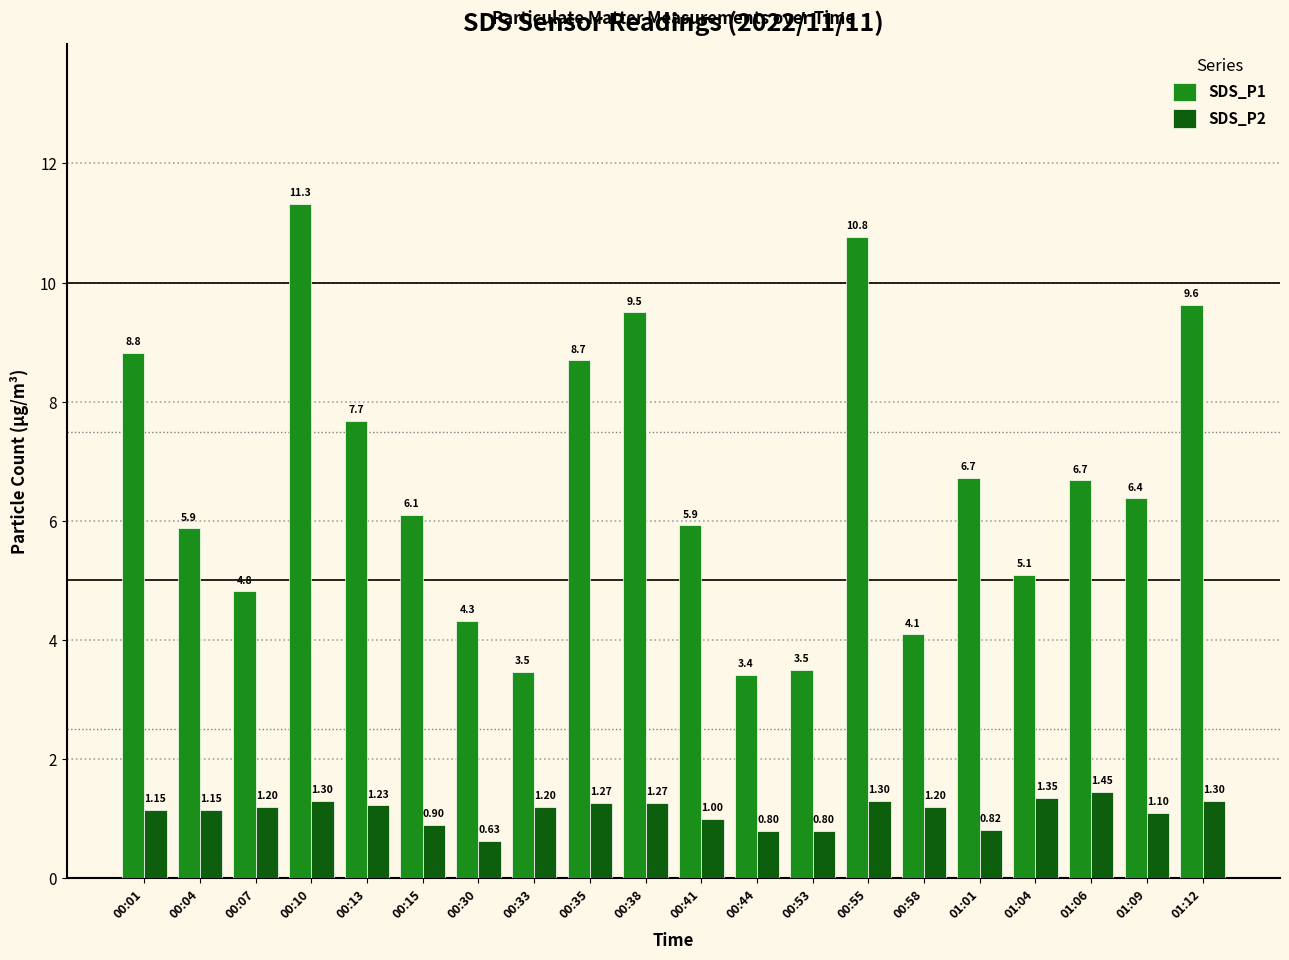

At which label does SDS_P1 reach its minimum?

00:44